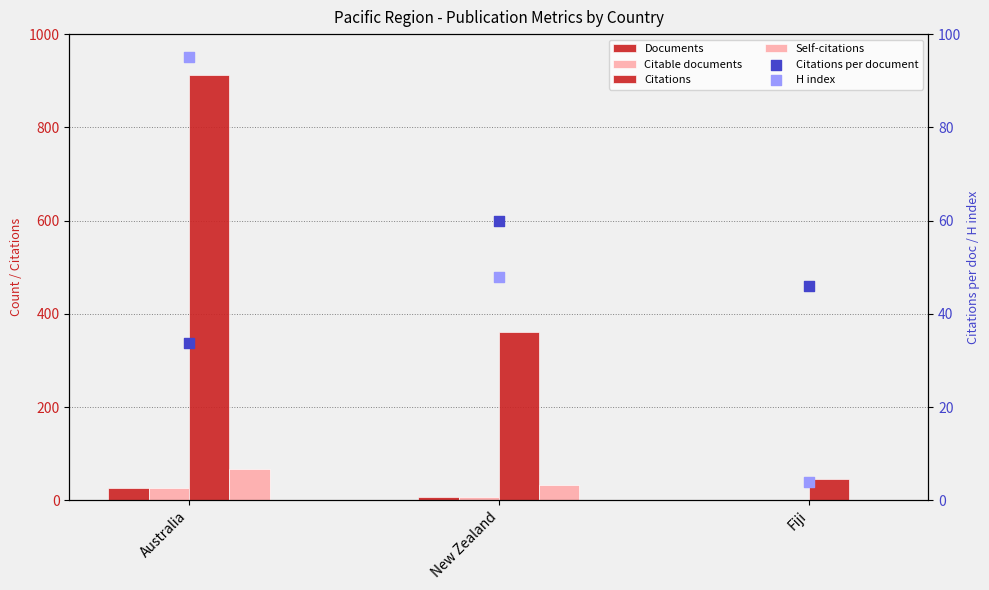

Which series has the largest total across all categories?

Citations